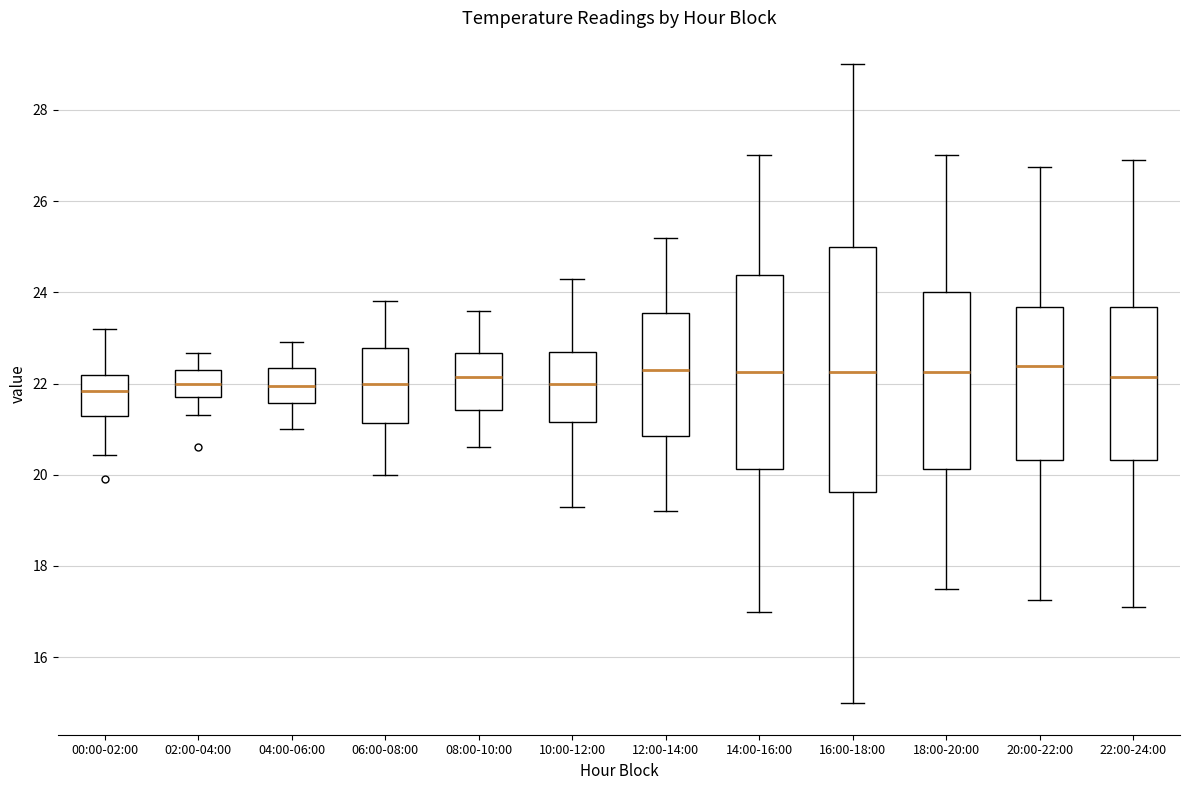

Which box is the tallest, from its lower edge to its upper edge?

16:00-18:00